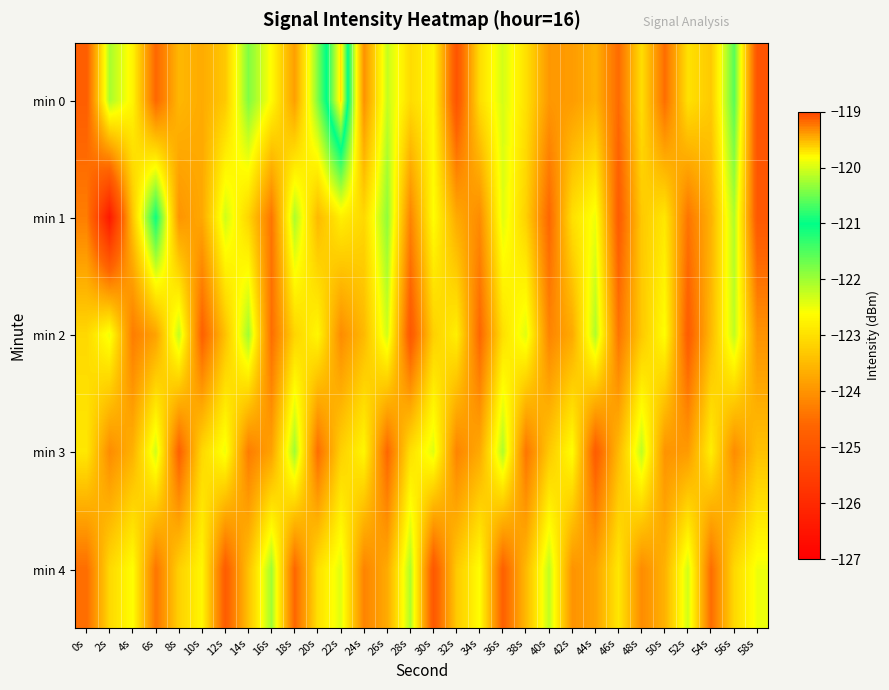

Reading left to right, transcribe all the data shown in this chart.

min 0: 0s=-124.8	2s=-122.1	4s=-122.7	6s=-124.6	8s=-123.5	10s=-123.7	12s=-123.3	14s=-121.8	16s=-122.6	18s=-123.8	20s=-121.8	22s=-119.7	24s=-124.0	26s=-122.2	28s=-123.1	30s=-122.7	32s=-125.0	34s=-123.0	36s=-122.3	38s=-123.0	40s=-123.9	42s=-123.9	44s=-123.6	46s=-124.5	48s=-123.0	50s=-124.5	52s=-123.0	54s=-123.3	56s=-121.6	58s=-125.0
min 1: 0s=-124.3	2s=-126.4	4s=-123.3	6s=-121.1	8s=-124.0	10s=-123.7	12s=-122.3	14s=-123.1	16s=-124.4	18s=-122.1	20s=-123.5	22s=-122.8	24s=-123.1	26s=-121.9	28s=-124.2	30s=-122.6	32s=-123.7	34s=-124.1	36s=-122.4	38s=-123.2	40s=-124.6	42s=-123.0	44s=-122.5	46s=-124.8	48s=-123.3	50s=-122.9	52s=-124.4	54s=-123.6	56s=-122.1	58s=-124.9
min 2: 0s=-123.1	2s=-122.5	4s=-124.3	6s=-123.8	8s=-122.2	10s=-124.7	12s=-123.4	14s=-122.0	16s=-124.5	18s=-123.2	20s=-122.7	22s=-124.1	24s=-123.5	26s=-122.3	28s=-124.9	30s=-123.2	32s=-122.8	34s=-124.6	36s=-123.0	38s=-122.4	40s=-124.2	42s=-123.7	44s=-122.1	46s=-124.4	48s=-123.3	50s=-122.6	52s=-124.8	54s=-123.5	56s=-122.2	58s=-124.0
min 3: 0s=-122.9	2s=-124.1	4s=-123.6	6s=-122.3	8s=-124.7	10s=-123.1	12s=-122.5	14s=-124.3	16s=-123.8	18s=-122.0	20s=-124.5	22s=-123.2	24s=-122.7	26s=-124.6	28s=-123.0	30s=-122.4	32s=-124.2	34s=-123.7	36s=-122.1	38s=-124.4	40s=-123.3	42s=-122.6	44s=-124.8	46s=-123.5	48s=-122.2	50s=-124.0	52s=-123.9	54s=-122.8	56s=-124.1	58s=-123.4
min 4: 0s=-124.5	2s=-123.1	4s=-122.6	6s=-124.4	8s=-123.2	10s=-122.7	12s=-124.8	14s=-123.4	16s=-122.0	18s=-124.6	20s=-123.0	22s=-122.4	24s=-124.2	26s=-123.7	28s=-122.1	30s=-124.9	32s=-123.3	34s=-122.6	36s=-124.7	38s=-123.5	40s=-122.2	42s=-124.0	44s=-123.8	46s=-122.9	48s=-124.1	50s=-123.6	52s=-122.3	54s=-124.5	56s=-123.1	58s=-122.5